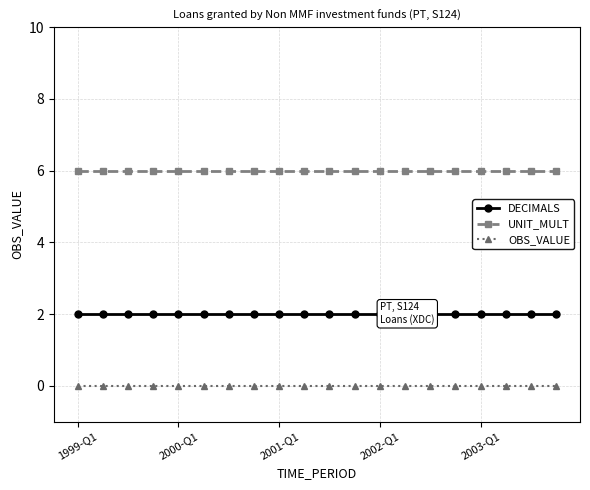

Is the value of DECIMALS at 11 greater than the value of UNIT_MULT at 10?

No